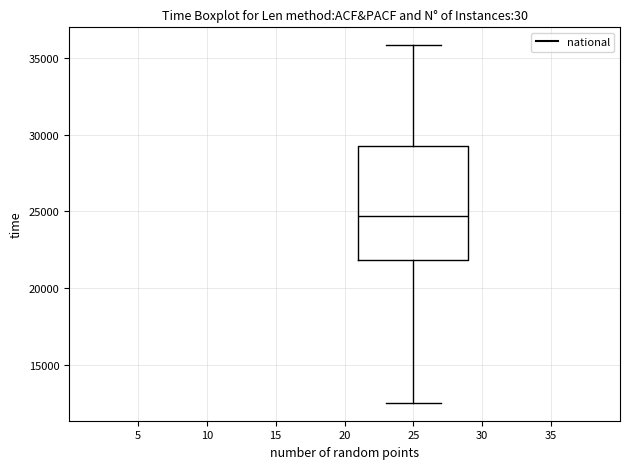

Transcribe this box plot: give where the median line is, the range the box spans, and where the two whiskers end, as read against the y-axis. The values are not printed on the chart, so give them approximately, as read against the axis.

median 24500, box 22000 to 29500, whiskers 12500 to 36000